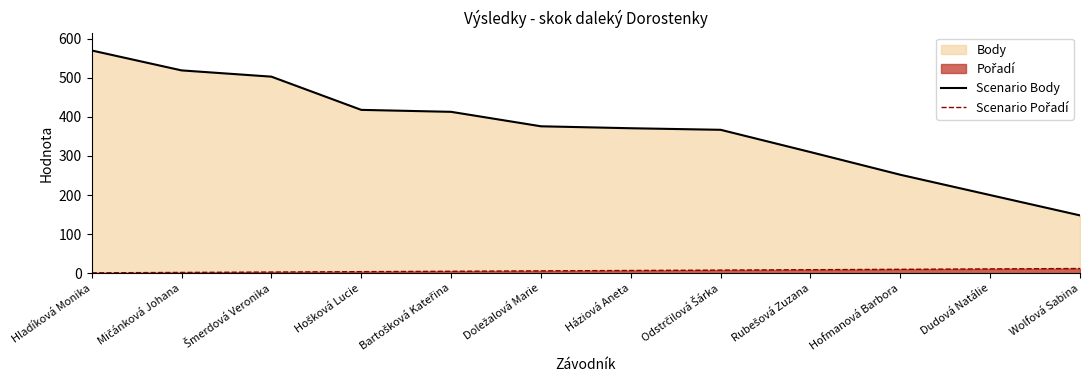

Which series has the largest total across all categories?

Scenario Body